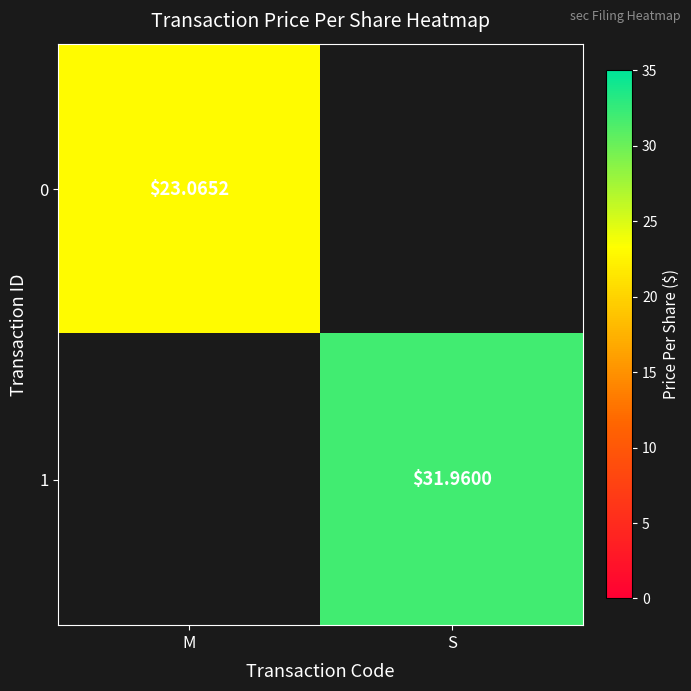

Is the value of 1 at S greater than the value of 0 at S?

Yes